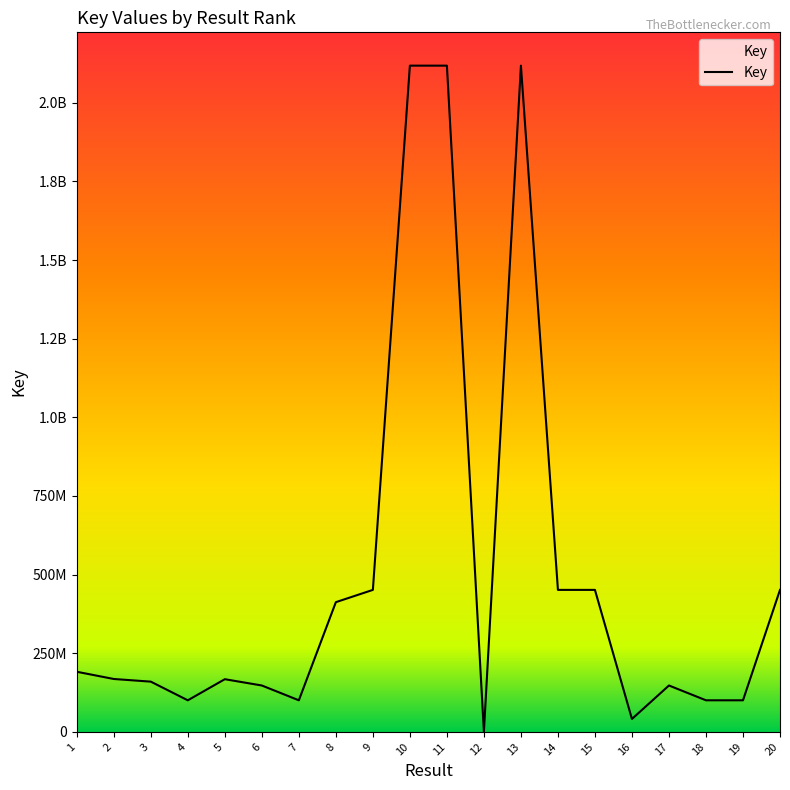

Is this an area chart (filled region under the line)?

Yes